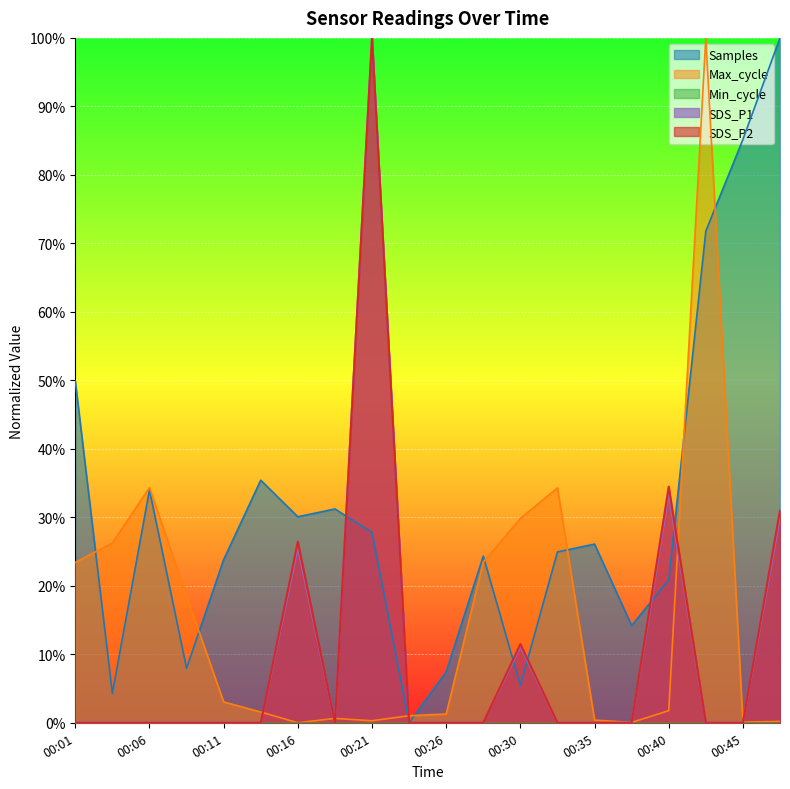

What is the sum of the Samples_scaled values at 00:43 and 00:35?

1.0